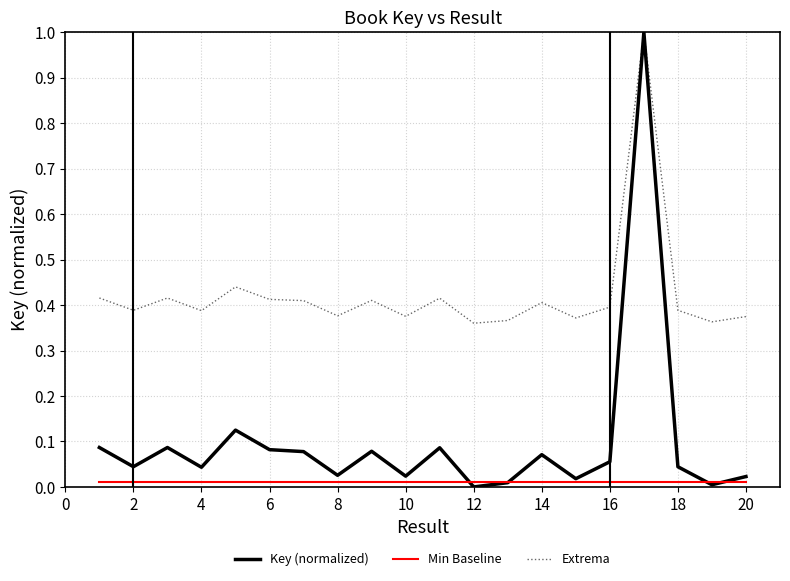

What is the difference between the maximum and minimum values in the Extrema series?

0.6